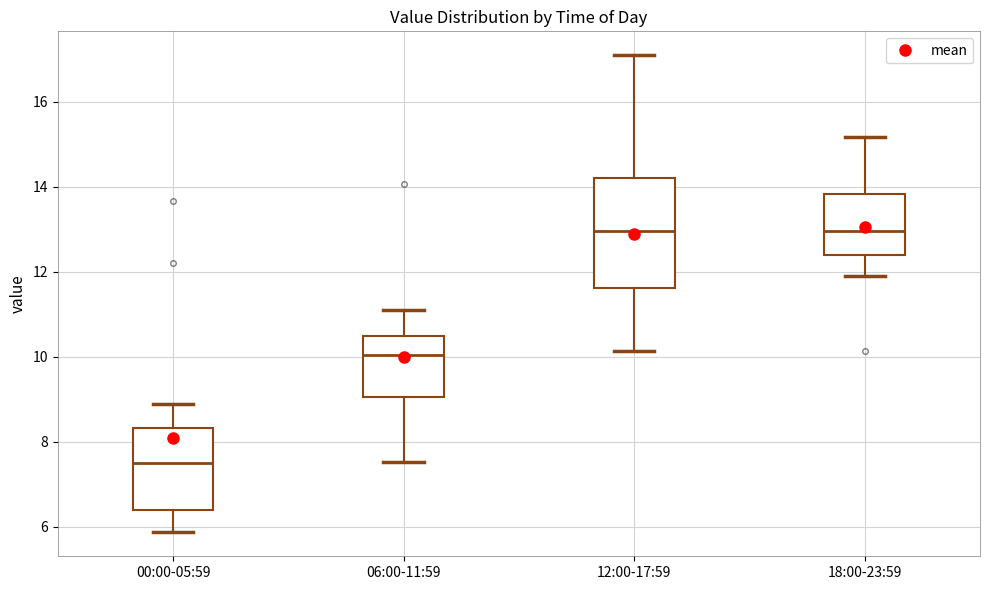

Reading left to right, transcribe this box plot: for each box, give where its median line is, the range the box spans, and where its two whiskers end, as read against the y-axis. The values are not printed on the chart, so give them approximately, as read against the axis.

00:00-05:59: median 7.6, box 6.4 to 8.4, whiskers 5.8 to 9.0
06:00-11:59: median 10.0, box 9.0 to 10.4, whiskers 7.6 to 11.2
12:00-17:59: median 13.0, box 11.6 to 14.2, whiskers 10.2 to 17.2
18:00-23:59: median 13.0, box 12.4 to 13.8, whiskers 12.0 to 15.2